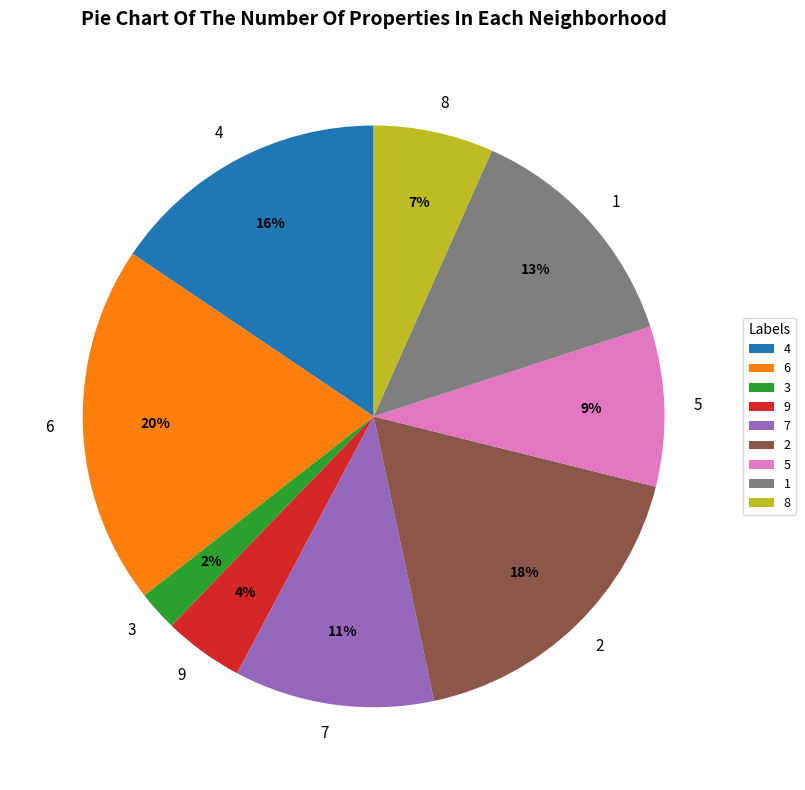

To the nearest percent, what is the average slice percentage?

11%